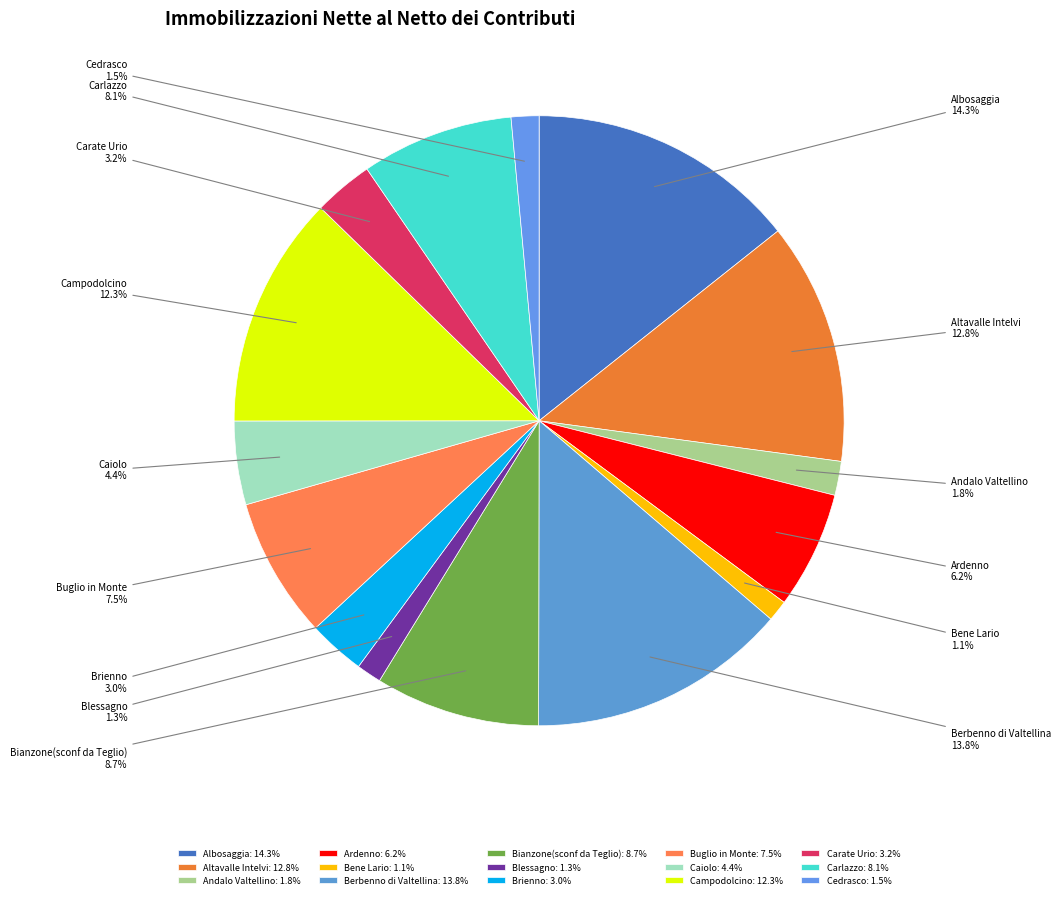

What is the total percentage of Bene Lario and Andalo Valtellino?

2.9%